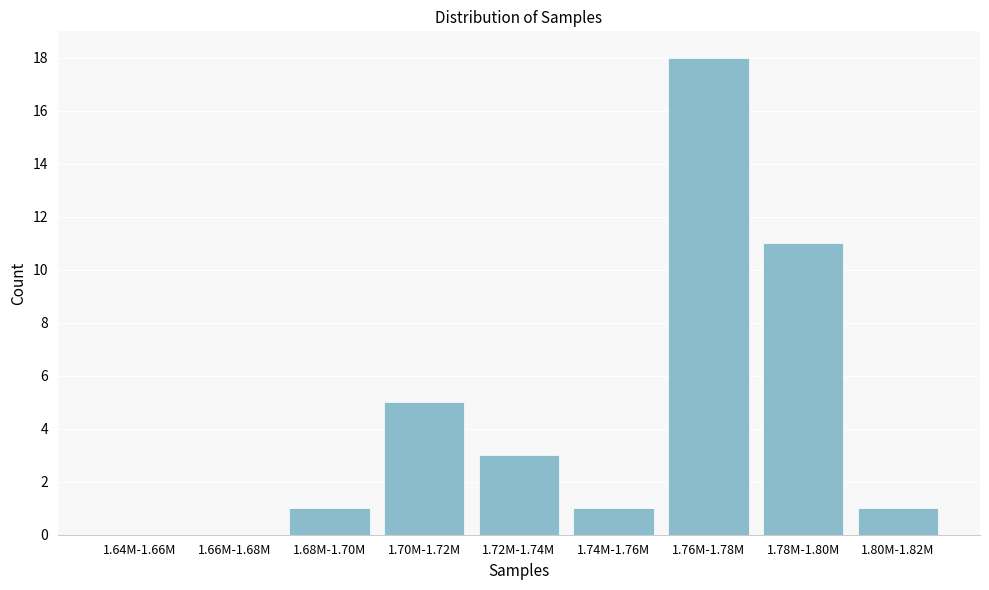

Reading right to left, what are all the values shown in this chart?

1.80M-1.82M=1	1.78M-1.80M=11	1.76M-1.78M=18	1.74M-1.76M=1	1.72M-1.74M=3	1.70M-1.72M=5	1.68M-1.70M=1	1.66M-1.68M=0	1.64M-1.66M=0